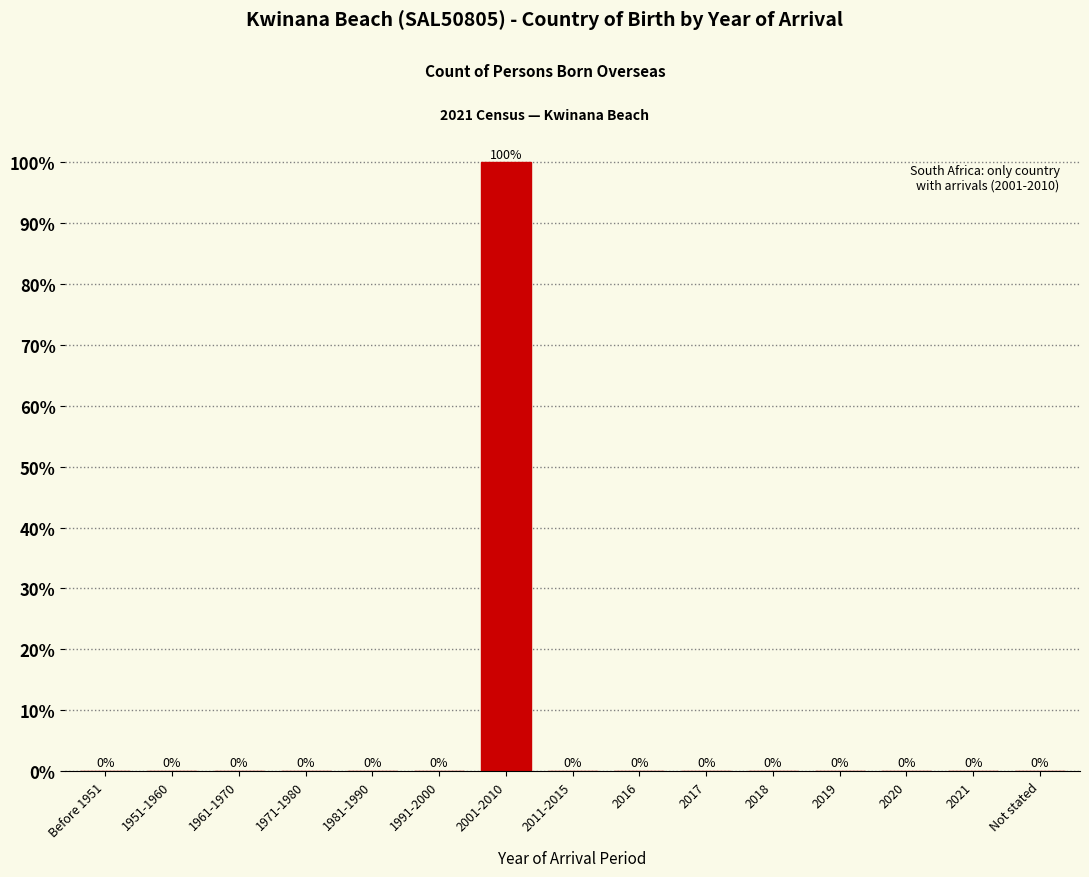

Reading left to right, what are all the values shown in this chart?

Before 1951=0	1951-1960=0	1961-1970=0	1971-1980=0	1981-1990=0	1991-2000=0	2001-2010=100	2011-2015=0	2016=0	2017=0	2018=0	2019=0	2020=0	2021=0	Not stated=0